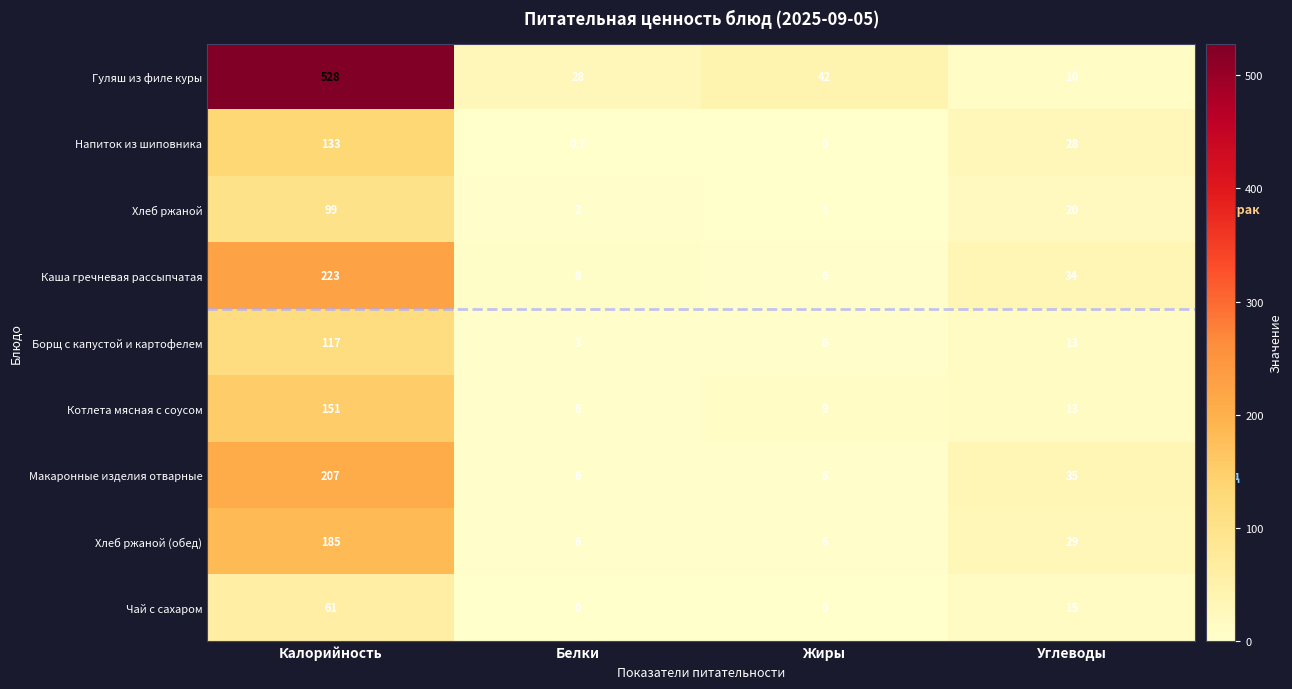

What is the sum of the Хлеб ржаной values at Углеводы and Калорийность?

119.0